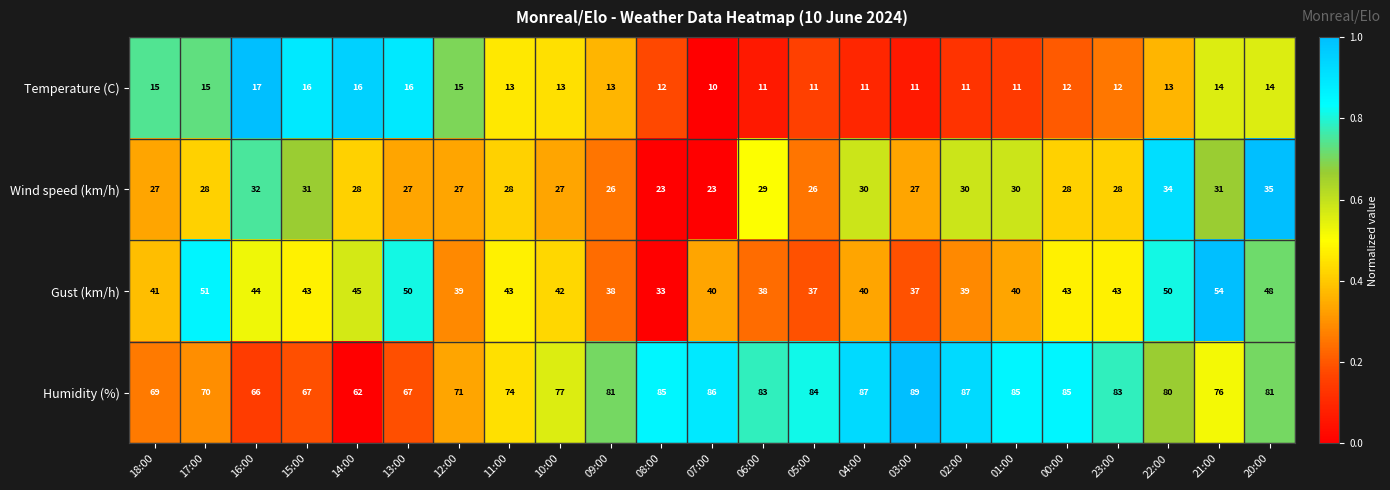

At 13:00, list the series in order from smallest to largest.

Temperature (C), Wind speed (km/h), Gust (km/h), Humidity (%)